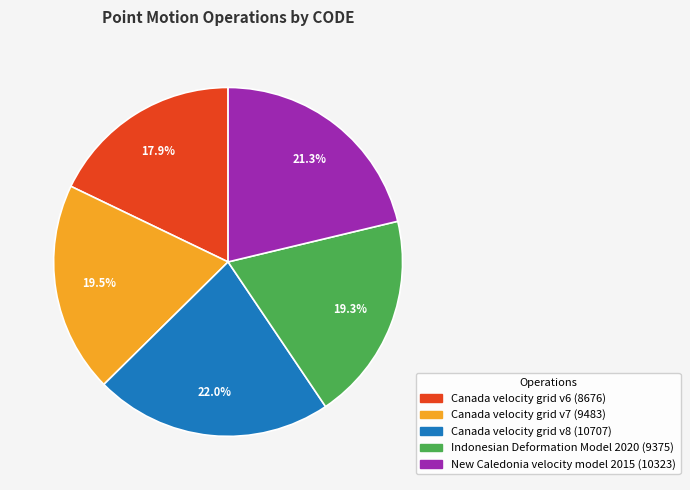

What is the smallest slice in the pie chart?

Canada velocity grid v6